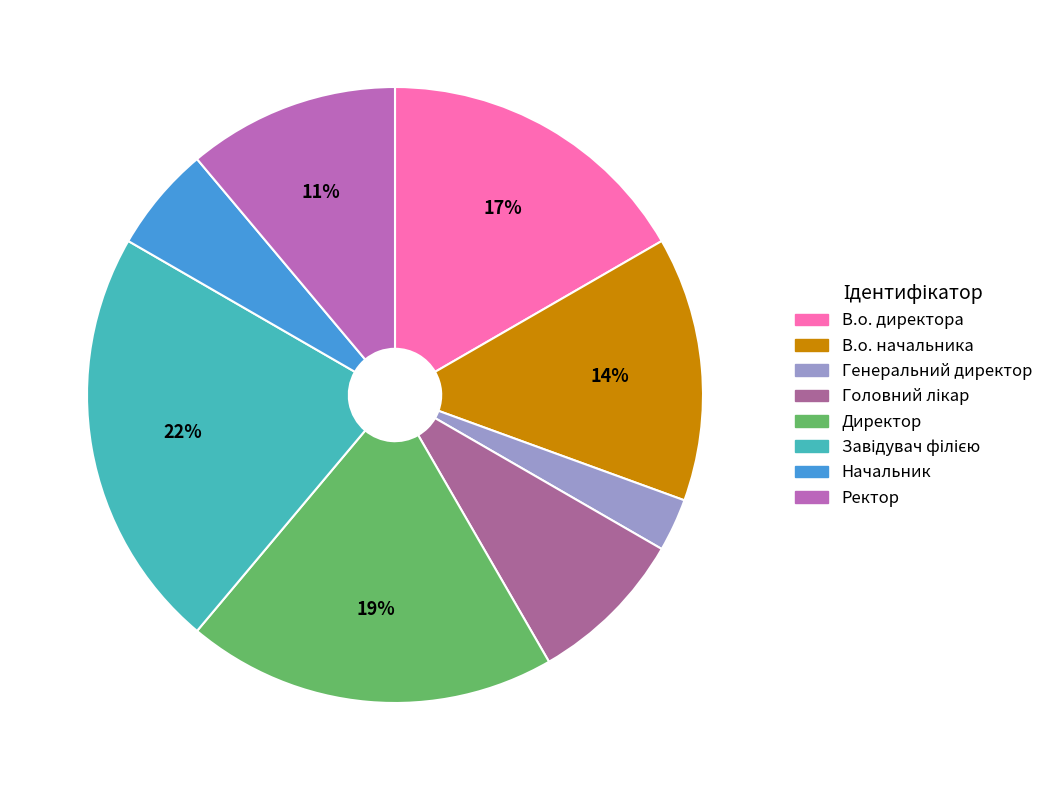

How many segments does this pie chart have?

8